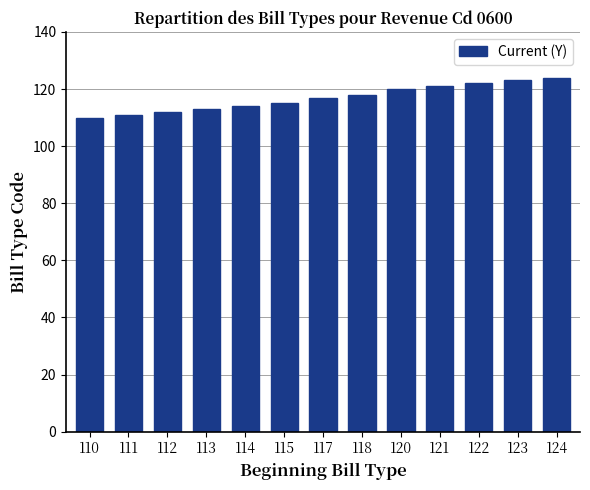

The value at 110 is 61. True or false?

False